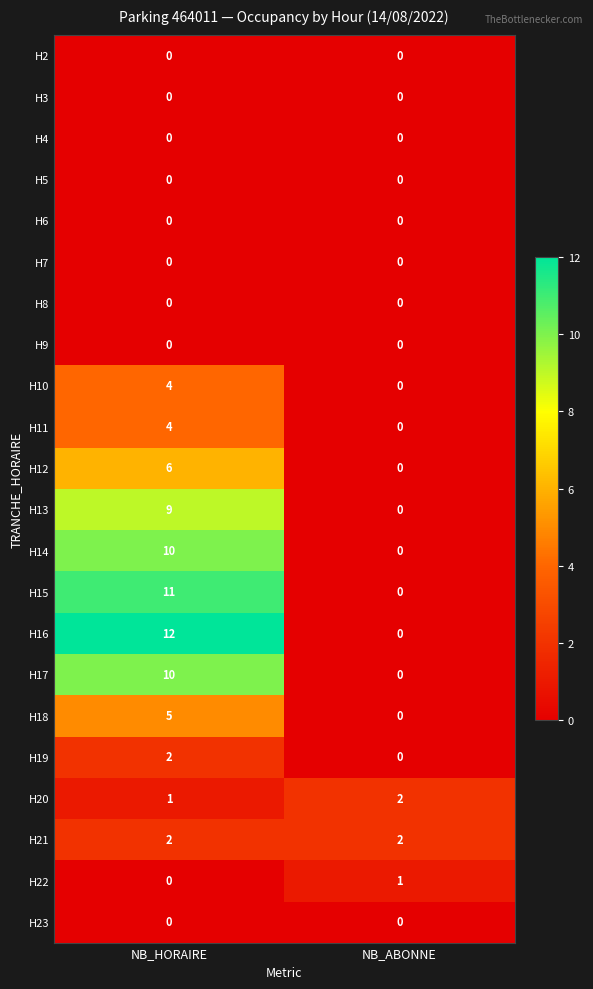

What is the sum of the H20 values at NB_HORAIRE and NB_ABONNE?

3